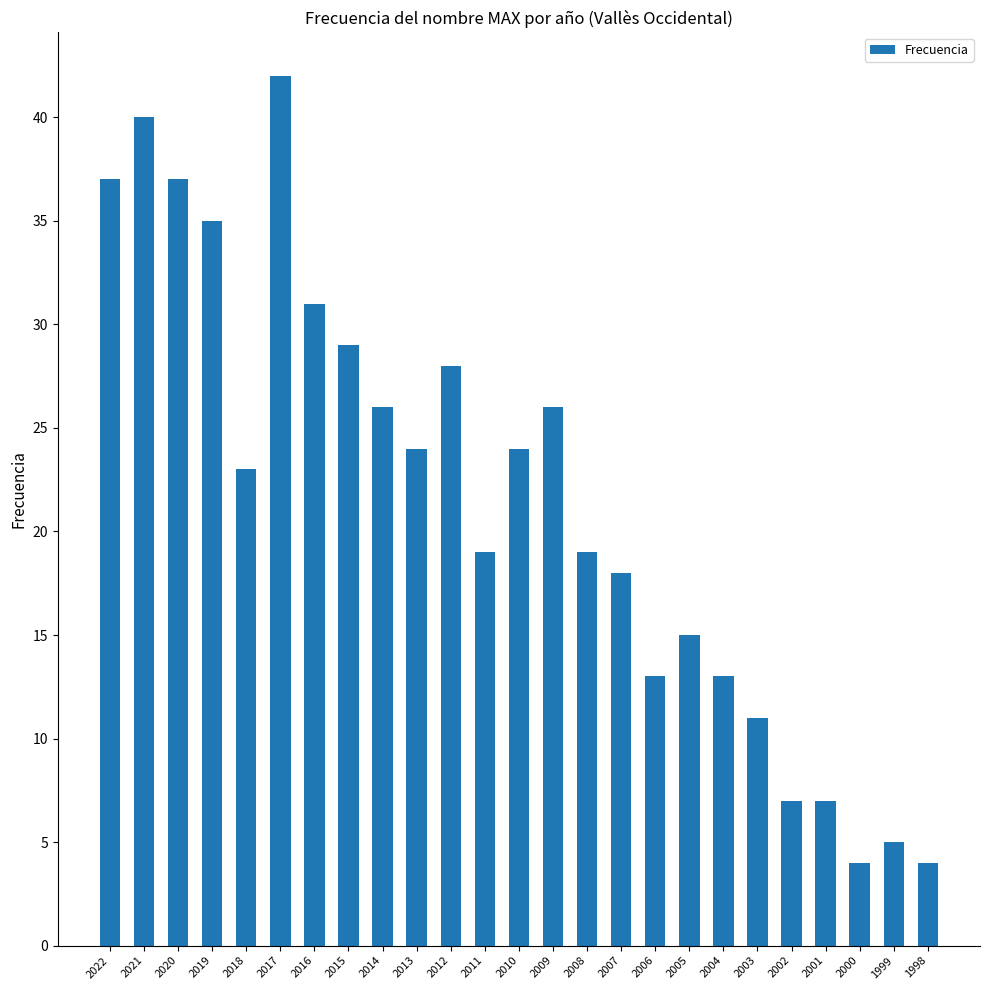

What is the sum of all values?

537